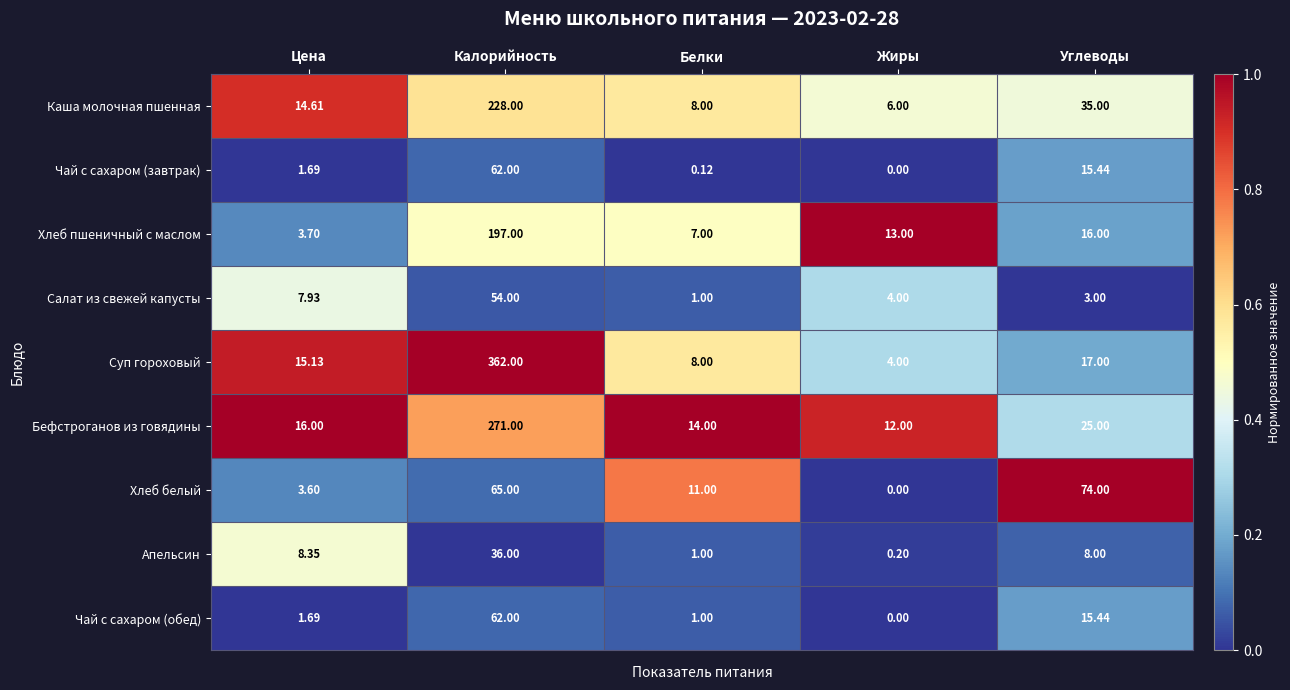

At which category does the chart reach its peak across all series?

Калорийность